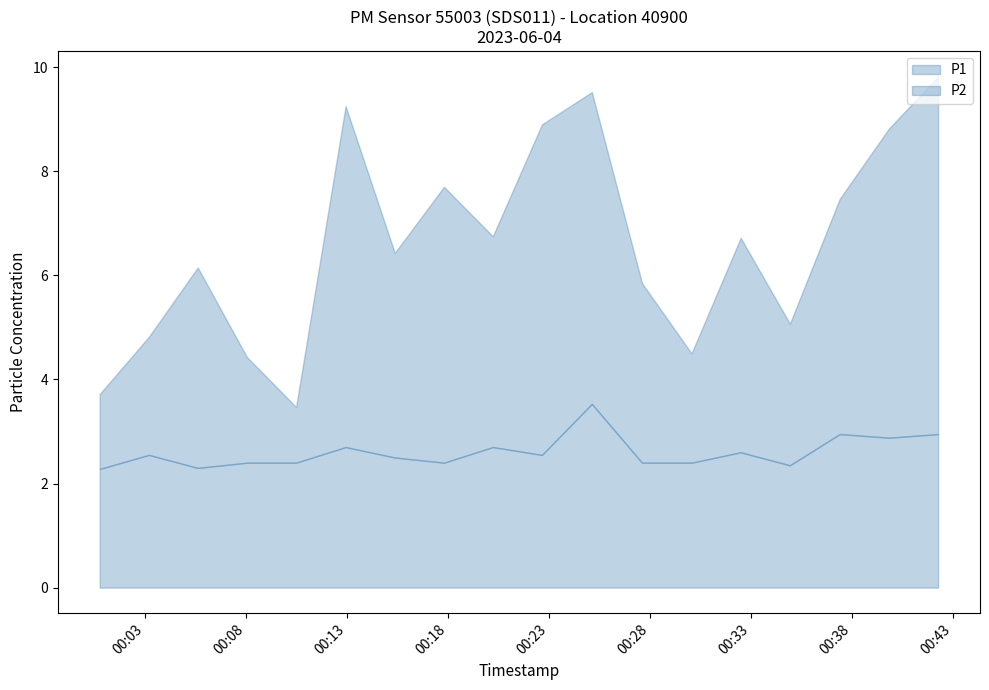

What is the difference between the P1 values at 05:00 and 00:00?

5.5